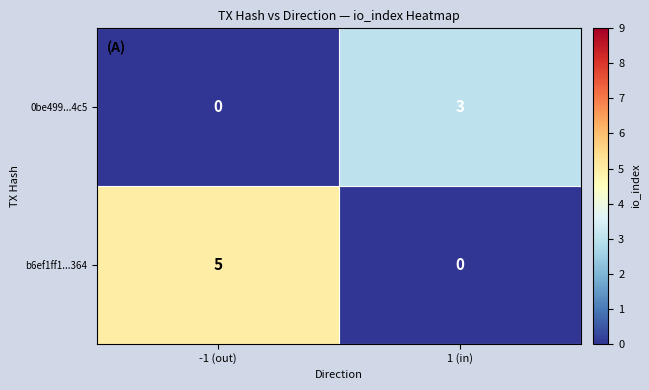

What is the greatest value displayed?

5